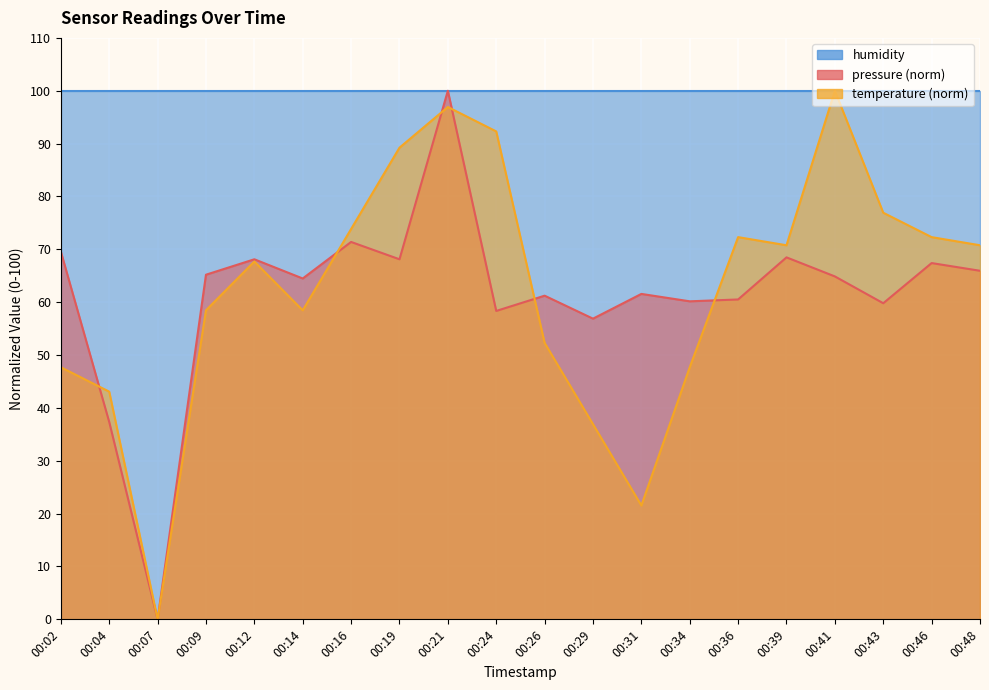

What is the sum of the pressure values at 00:39 and 00:48?

134.4